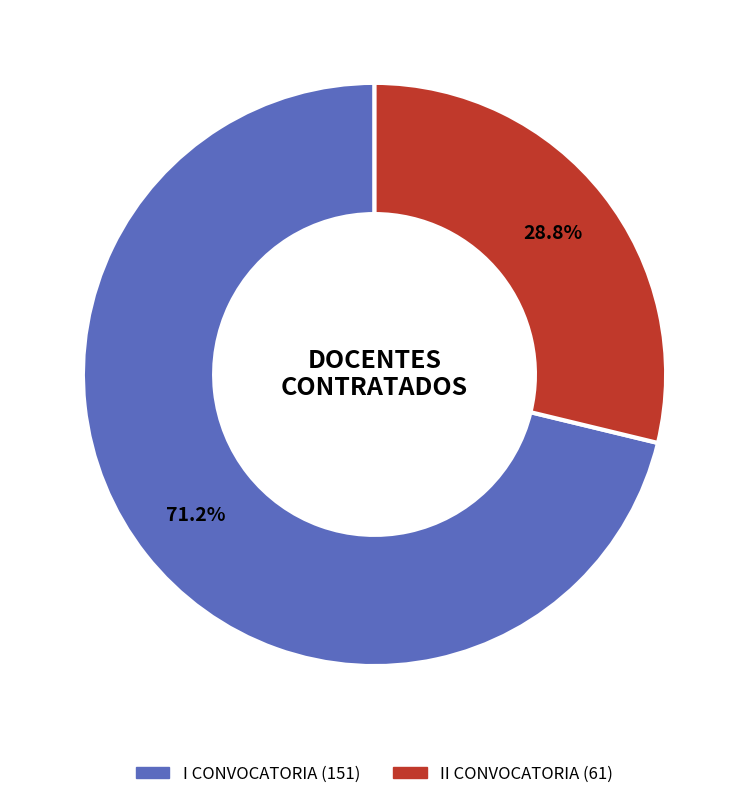

Does II CONVOCATORIA account for over 50% of the chart?

No